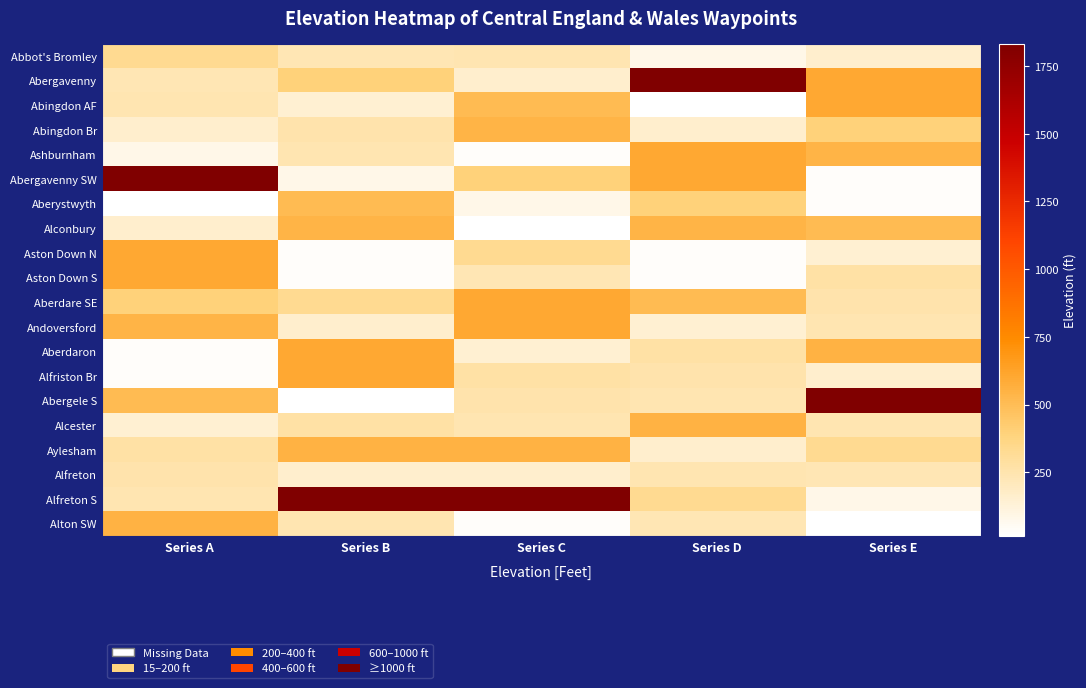

Reading left to right, extract all data points from this chart.

Abbot's Bromley: Series A=328	Series B=230	Series C=240	Series D=80	Series E=160
Abergavenny: Series A=230	Series B=394	Series C=160	Series D=1833	Series E=600
Abingdon AF: Series A=240	Series B=148	Series C=509	Series D=15	Series E=600
Abingdon Br: Series A=164	Series B=253	Series C=541	Series D=160	Series E=394
Ashburnham: Series A=80	Series B=236	Series C=33	Series D=600	Series E=541
Abergavenny SW: Series A=1833	Series B=80	Series C=394	Series D=600	Series E=33
Aberystwyth: Series A=15	Series B=509	Series C=80	Series D=394	Series E=30
Alconbury: Series A=160	Series B=541	Series C=15	Series D=541	Series E=509
Aston Down N: Series A=600	Series B=33	Series C=328	Series D=33	Series E=148
Aston Down S: Series A=600	Series B=30	Series C=230	Series D=30	Series E=272
Aberdare SE: Series A=394	Series B=328	Series C=600	Series D=509	Series E=253
Andoversford: Series A=541	Series B=160	Series C=600	Series D=148	Series E=236
Aberdaron: Series A=33	Series B=600	Series C=148	Series D=272	Series E=551
Alfriston Br: Series A=30	Series B=600	Series C=272	Series D=253	Series E=164
Abergele S: Series A=509	Series B=15	Series C=253	Series D=236	Series E=1833
Alcester: Series A=148	Series B=272	Series C=236	Series D=551	Series E=240
Aylesham: Series A=272	Series B=551	Series C=551	Series D=164	Series E=328
Alfreton: Series A=253	Series B=164	Series C=164	Series D=240	Series E=230
Alfreton S: Series A=236	Series B=1833	Series C=1833	Series D=328	Series E=80
Alton SW: Series A=551	Series B=240	Series C=30	Series D=230	Series E=15